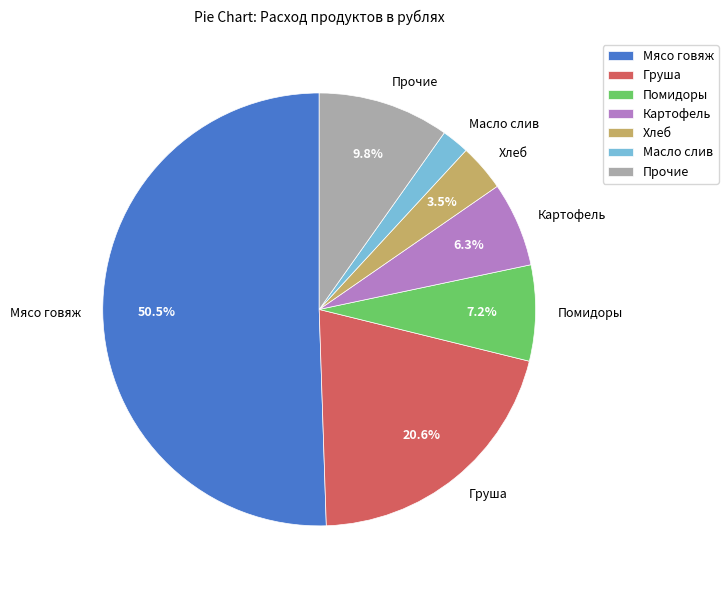

Which slice represents more than half of the pie?

Мясо говяж